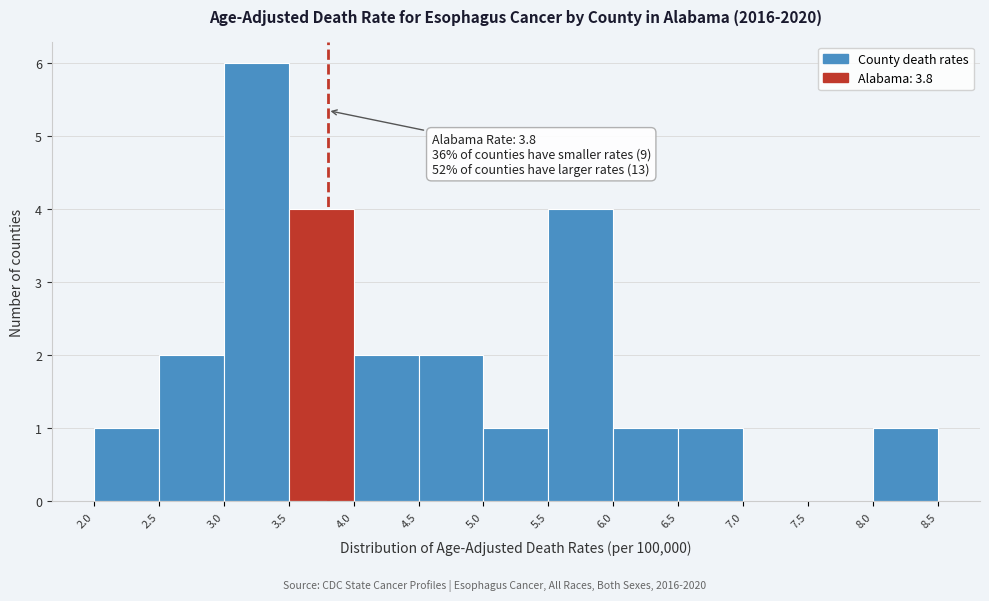

Which range on the x-axis has the tallest bar?

3.0 to 3.5